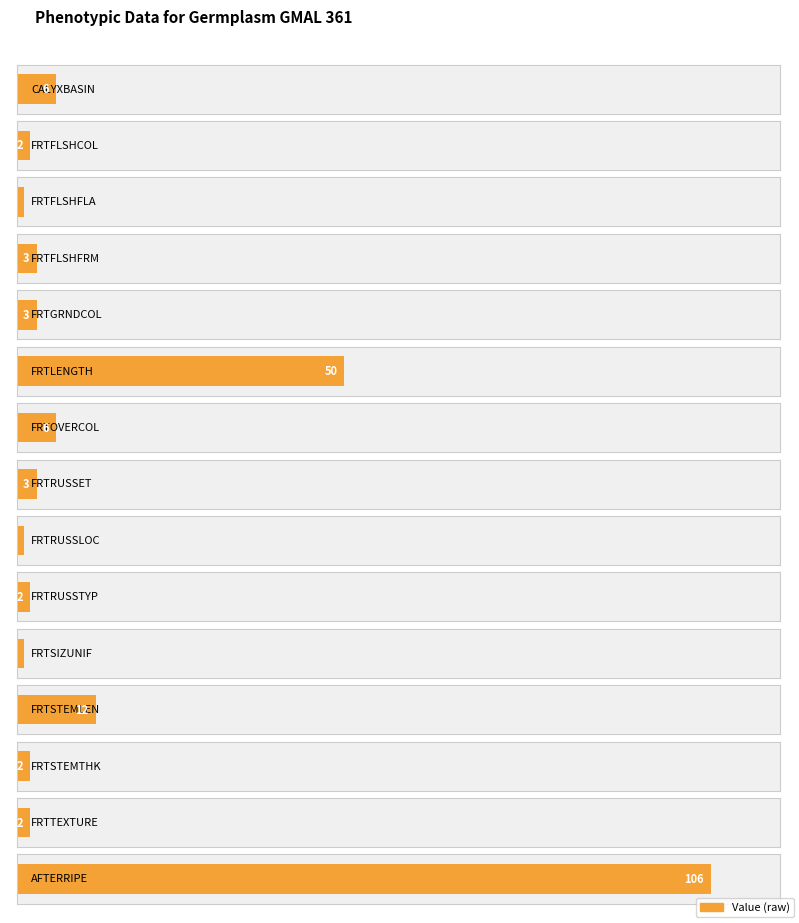

Reading left to right, transcribe all the data shown in this chart.

6	2	1	3	3	50	6	3	1	2	1	12	2	2	106